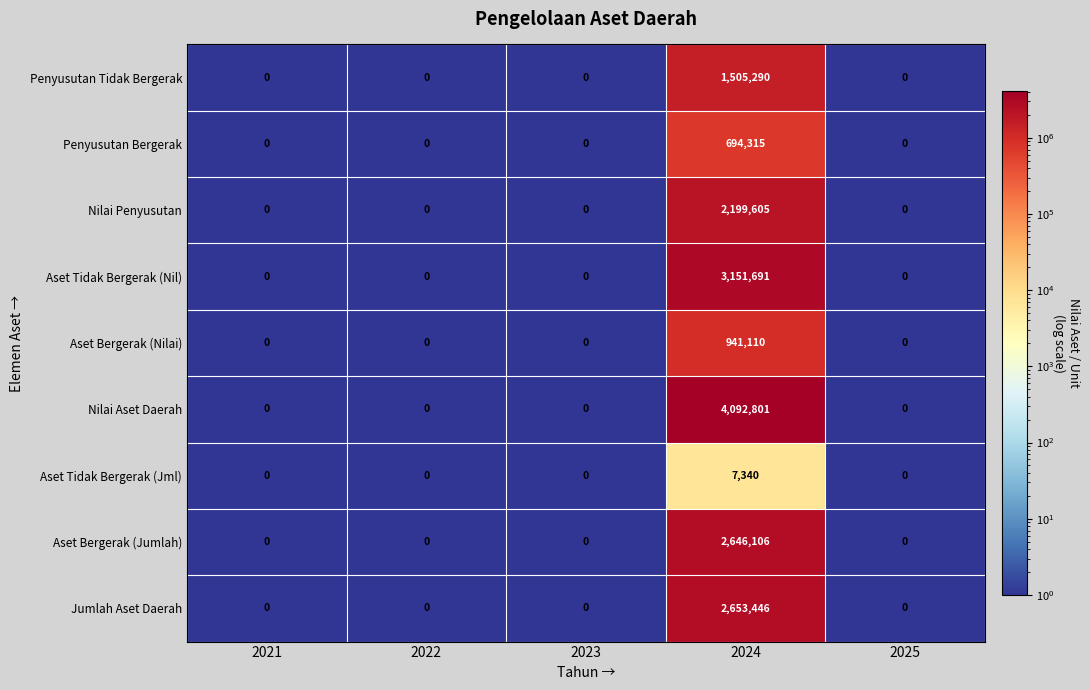

What is the average value of the Aset Bergerak (Jumlah) series?

529221